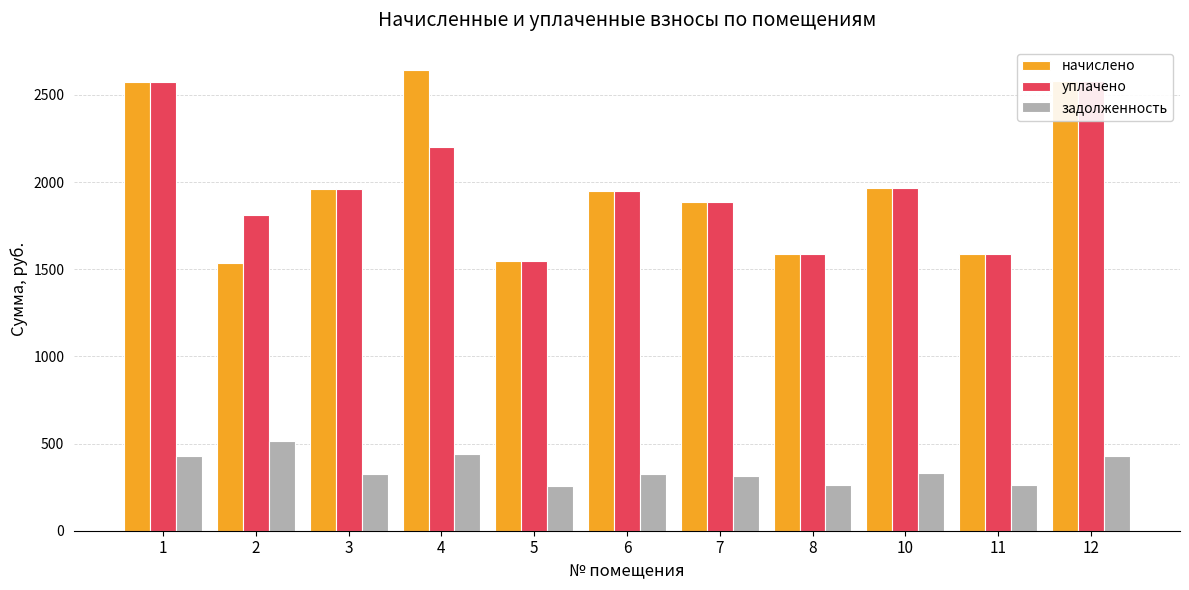

Which series changed the most between 8 and 11?

начислено